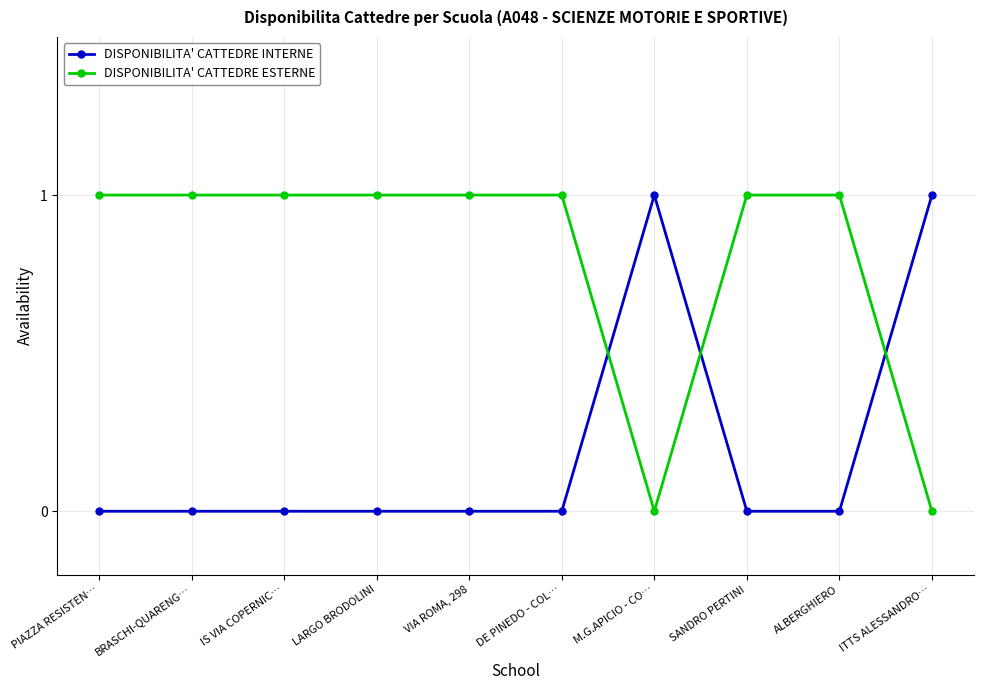

At how many categories does at least one series exceed 0?

10